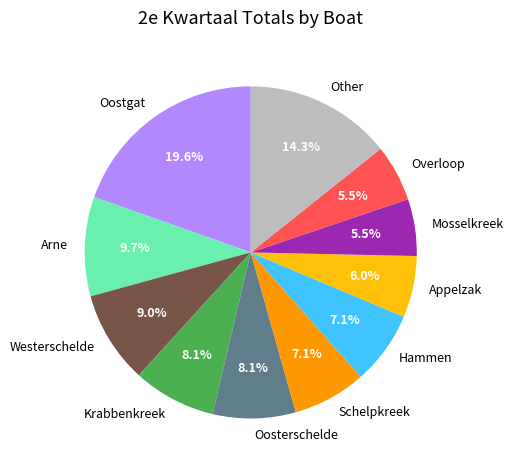

Is there any slice that represents more than half of the pie?

No